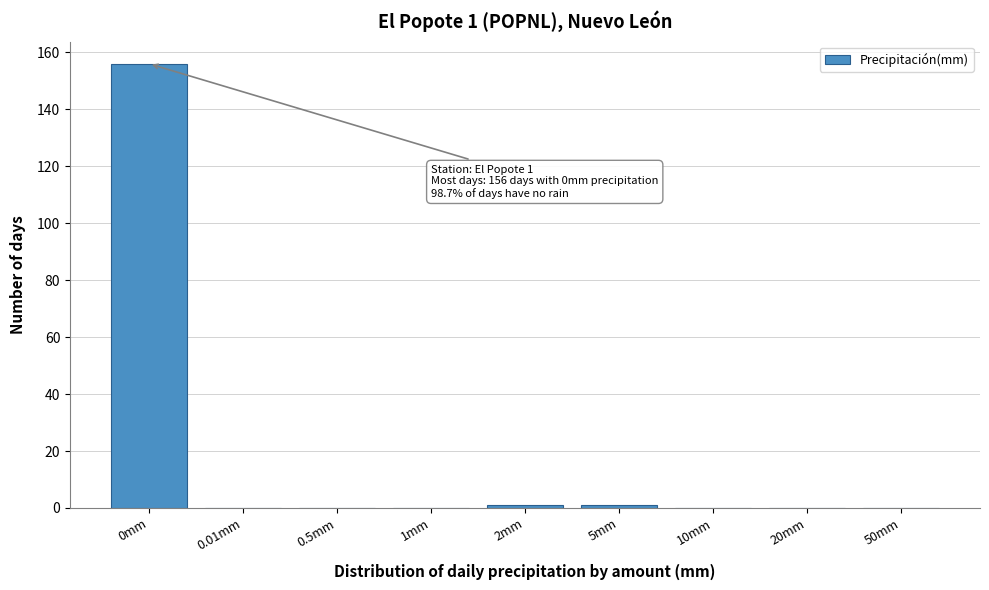

Reading left to right, list all the values displayed in this chart.

0mm=156	0.01mm=0	0.5mm=0	1mm=0	2mm=1	5mm=1	10mm=0	20mm=0	50mm=0